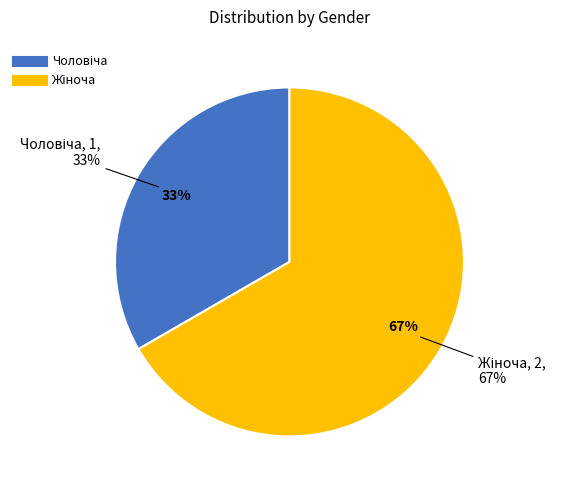

What is the ratio of the value at Жіноча to the value at Чоловіча?

2.0